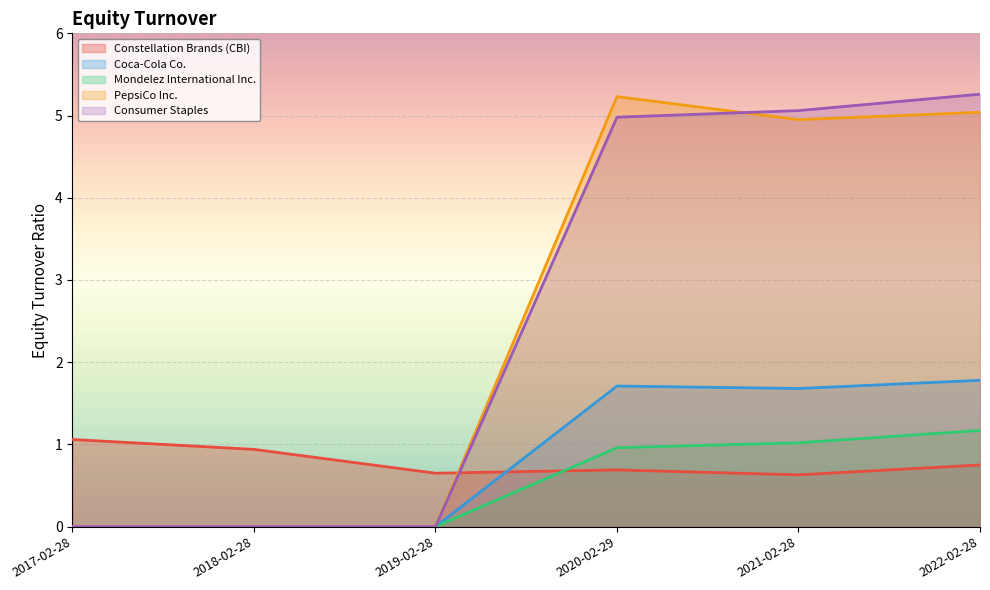

What is the total value across all series at 2021-02-28?

13.3